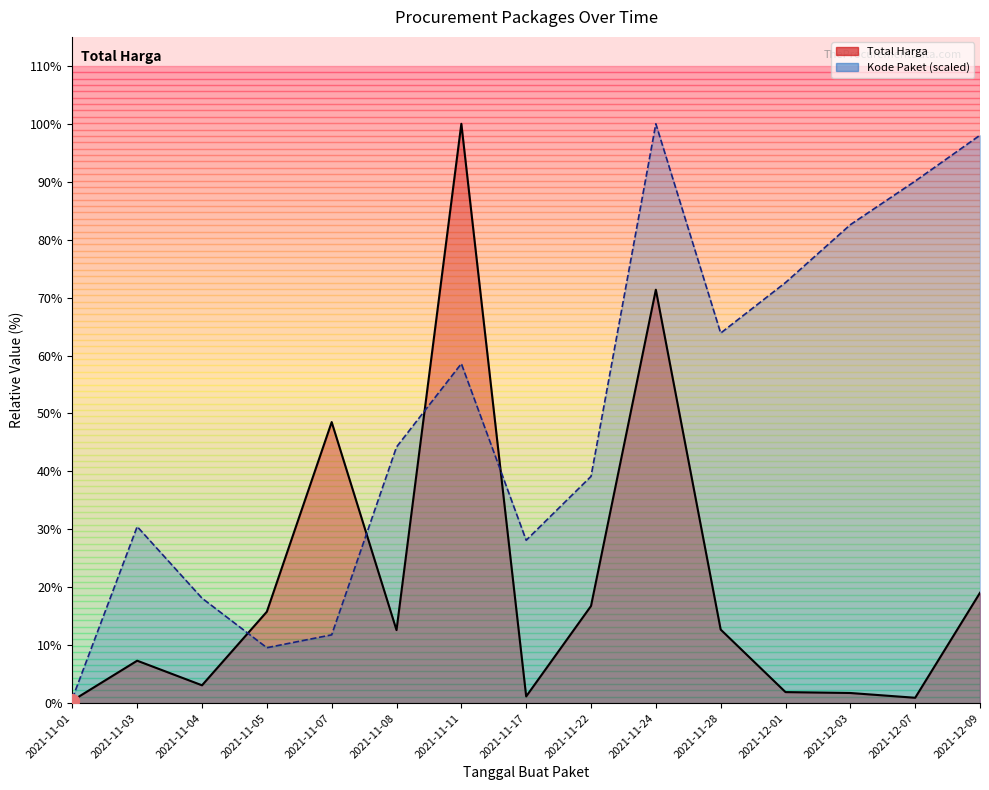

Which has a higher value, 2021-11-01 or 2021-11-07?

2021-11-07